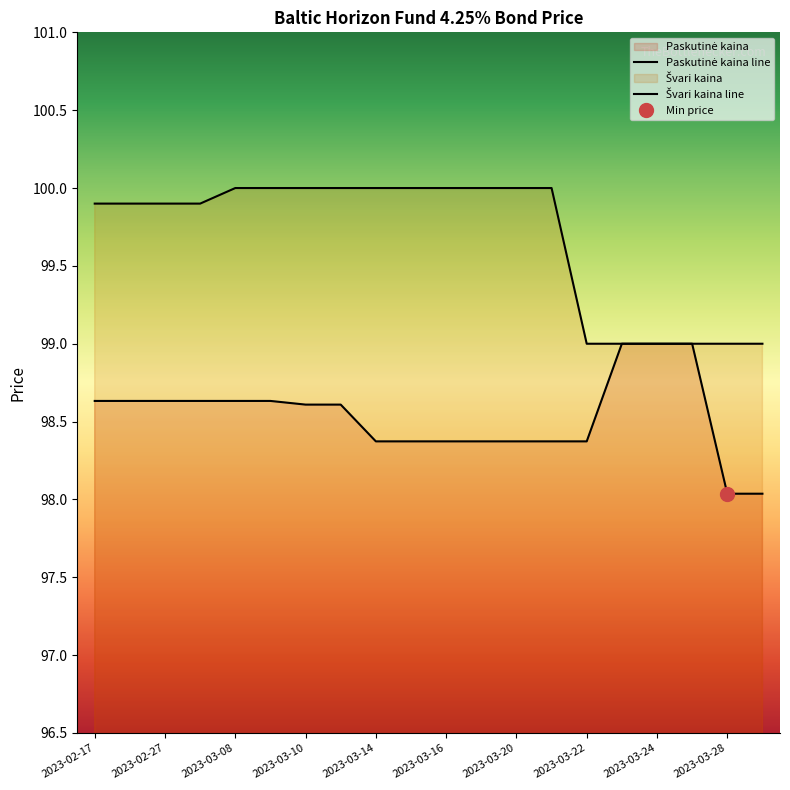

Reading left to right, extract all data points from this chart.

Paskutinė kaina: 98.6	98.6	98.6	98.6	98.6	98.6	98.6	98.6	98.4	98.4	98.4	98.4	98.4	98.4	98.4	99.0	99.0	99.0	98.0	98.0
Švari kaina: 99.9	99.9	99.9	99.9	100.0	100.0	100.0	100.0	100.0	100.0	100.0	100.0	100.0	100.0	99.0	99.0	99.0	99.0	99.0	99.0